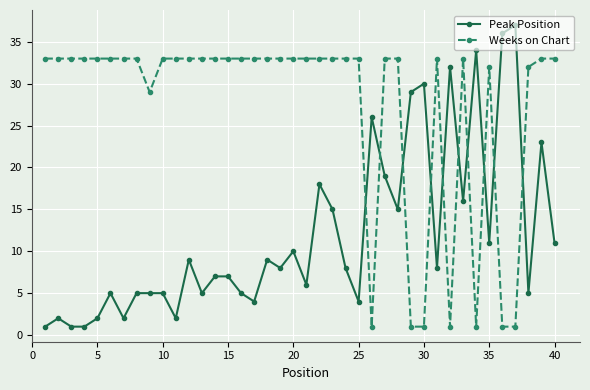

Rank the series by their average value, from lowest to highest.

Peak Position, Weeks on Chart